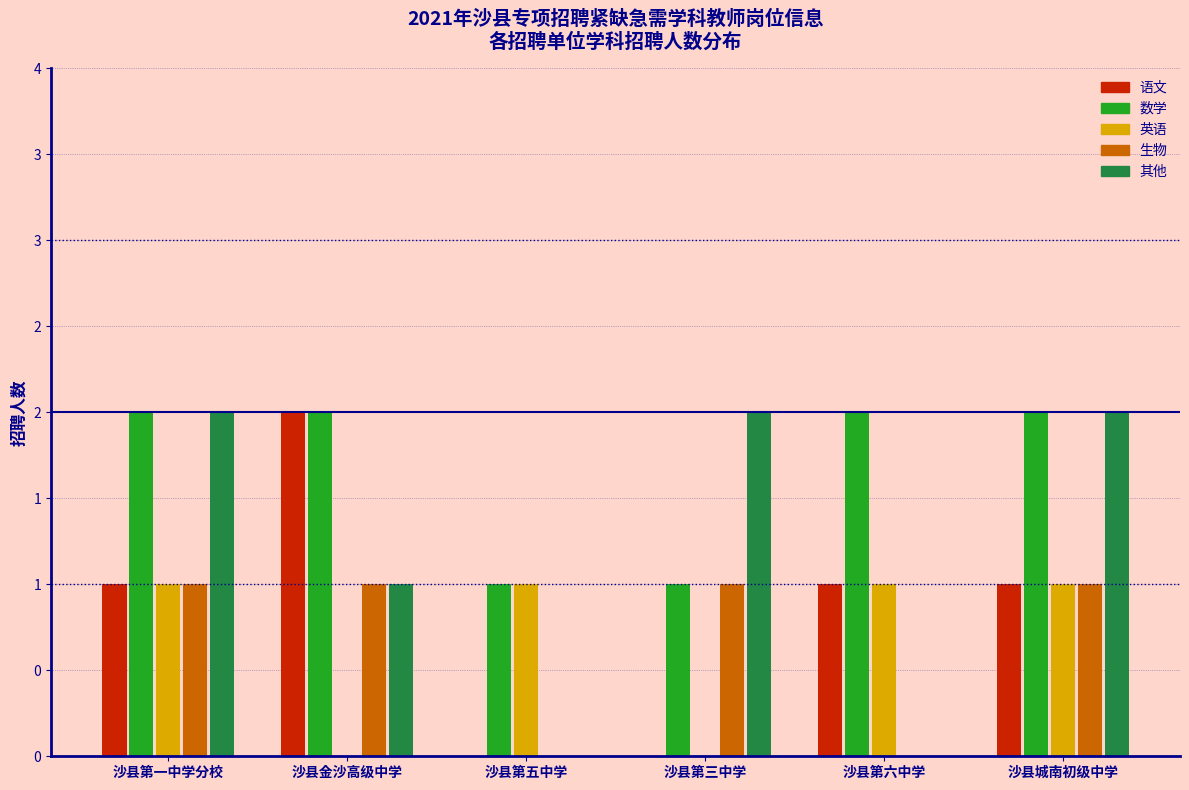

Are the bars grouped side by side (vs. stacked)?

Yes